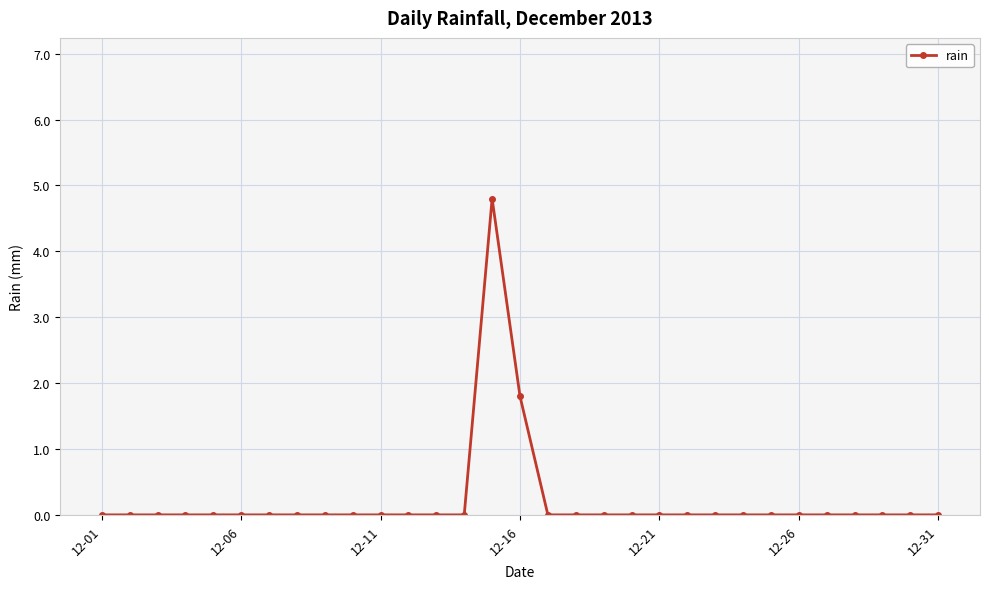

Count the number of categories in the chart.

31